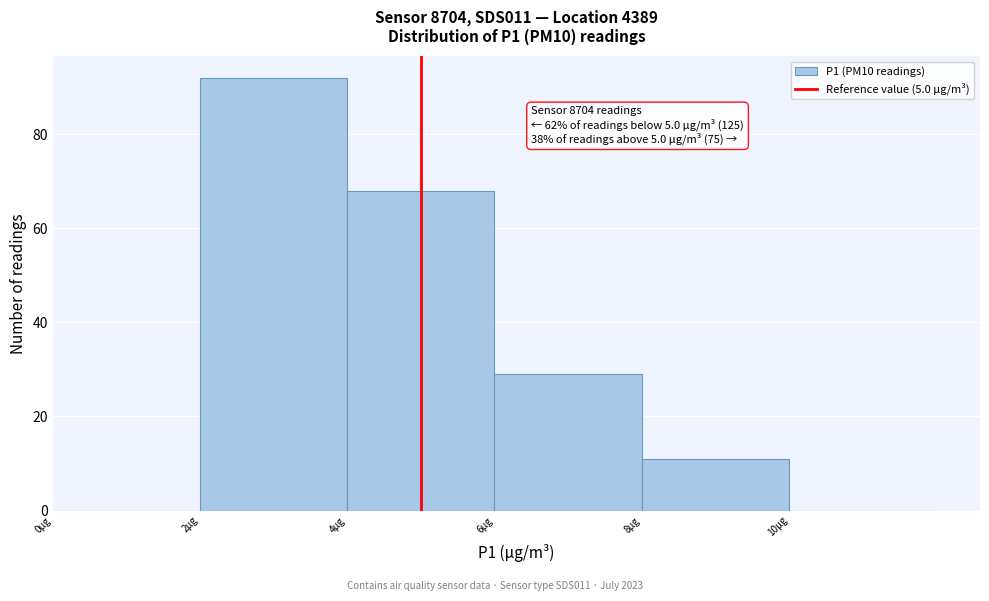

Over which range of the x-axis is the bar tallest?

2 to 4